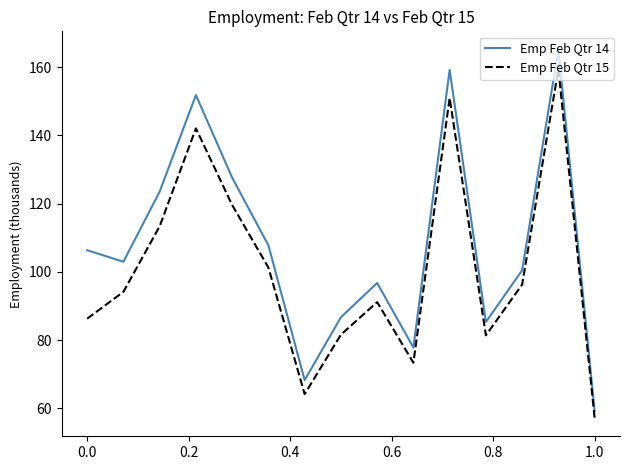

Which series has the widest spread of values?

Emp Feb Qtr 14